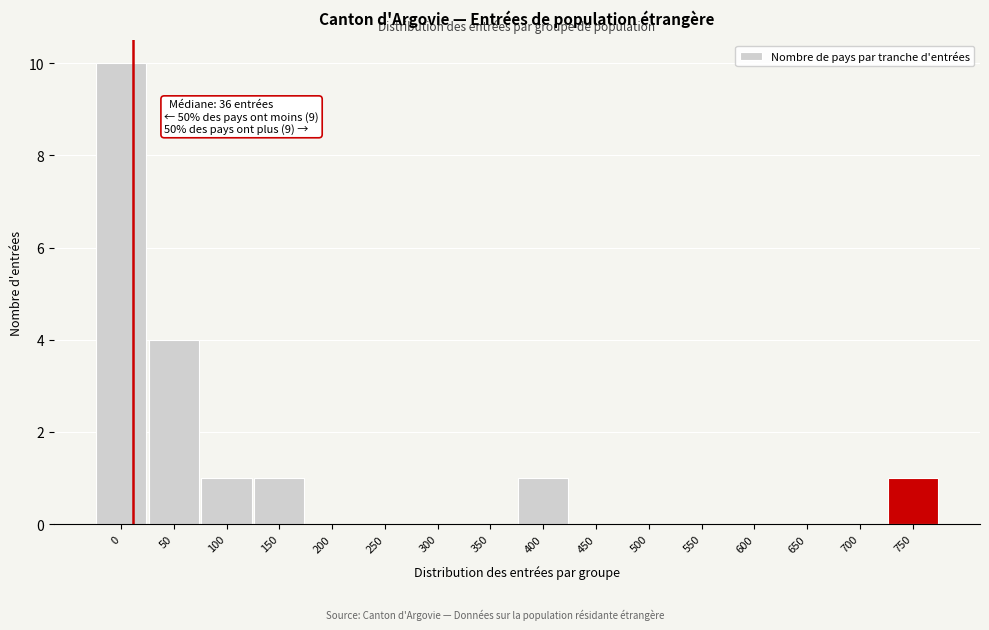

Reading left to right, transcribe all the data shown in this chart.

0=10	50=4	100=1	150=1	200=0	250=0	300=0	350=0	400=1	450=0	500=0	550=0	600=0	650=0	700=0	750=1